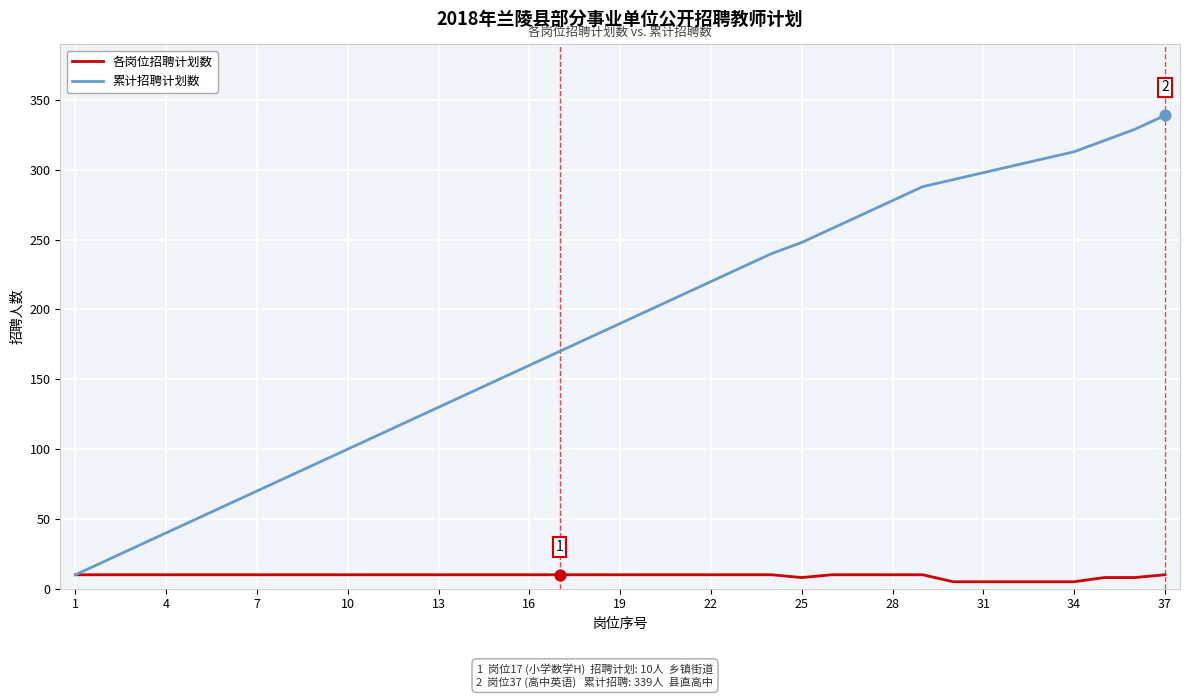

At how many categories does at least one series exceed 72?

30